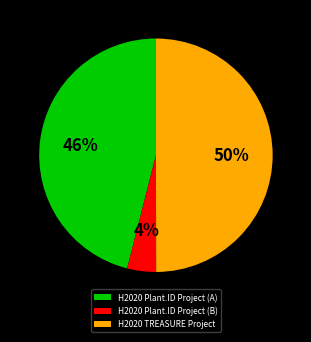

Between H2020 TREASURE Project and H2020 Plant.ID Project (A), which is larger?

H2020 TREASURE Project